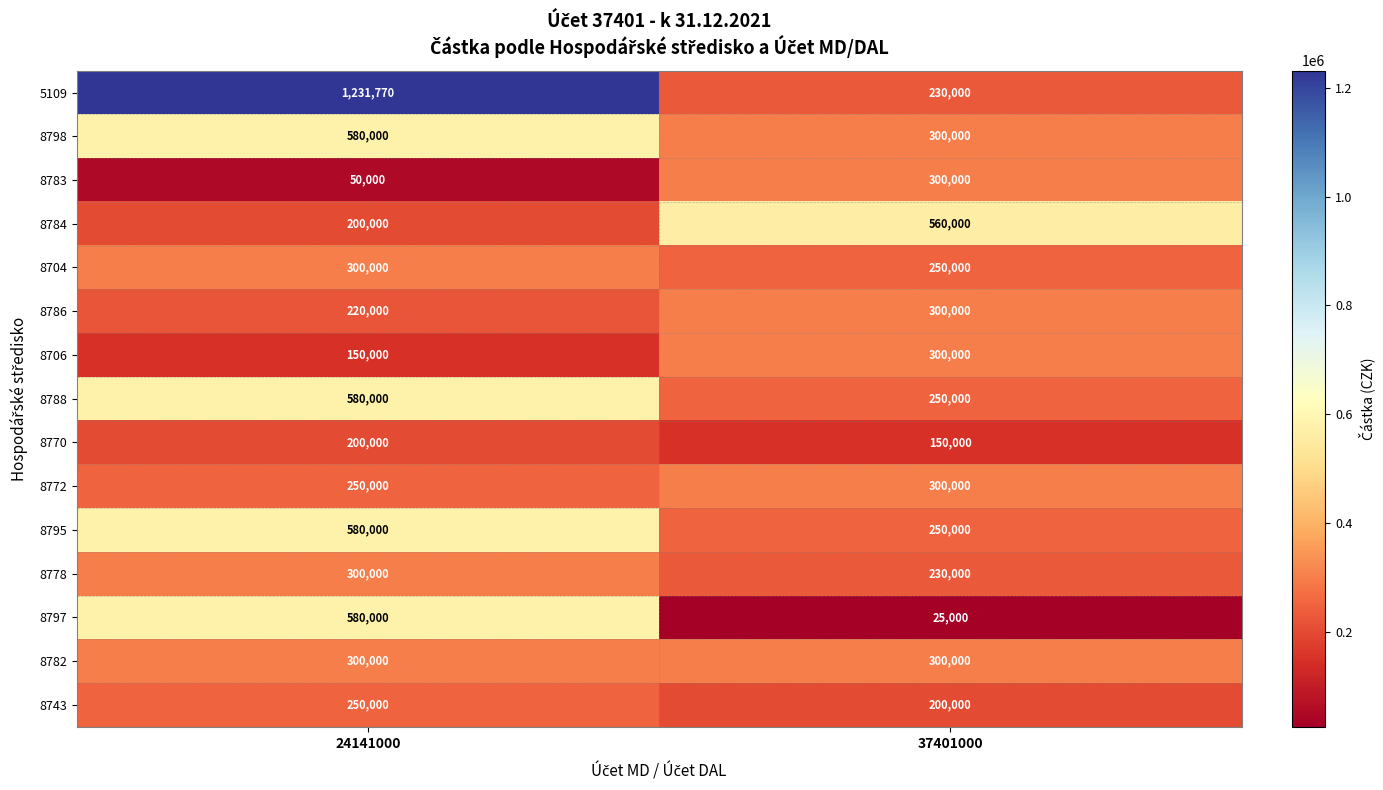

Which series has the largest range (max minus min)?

5109